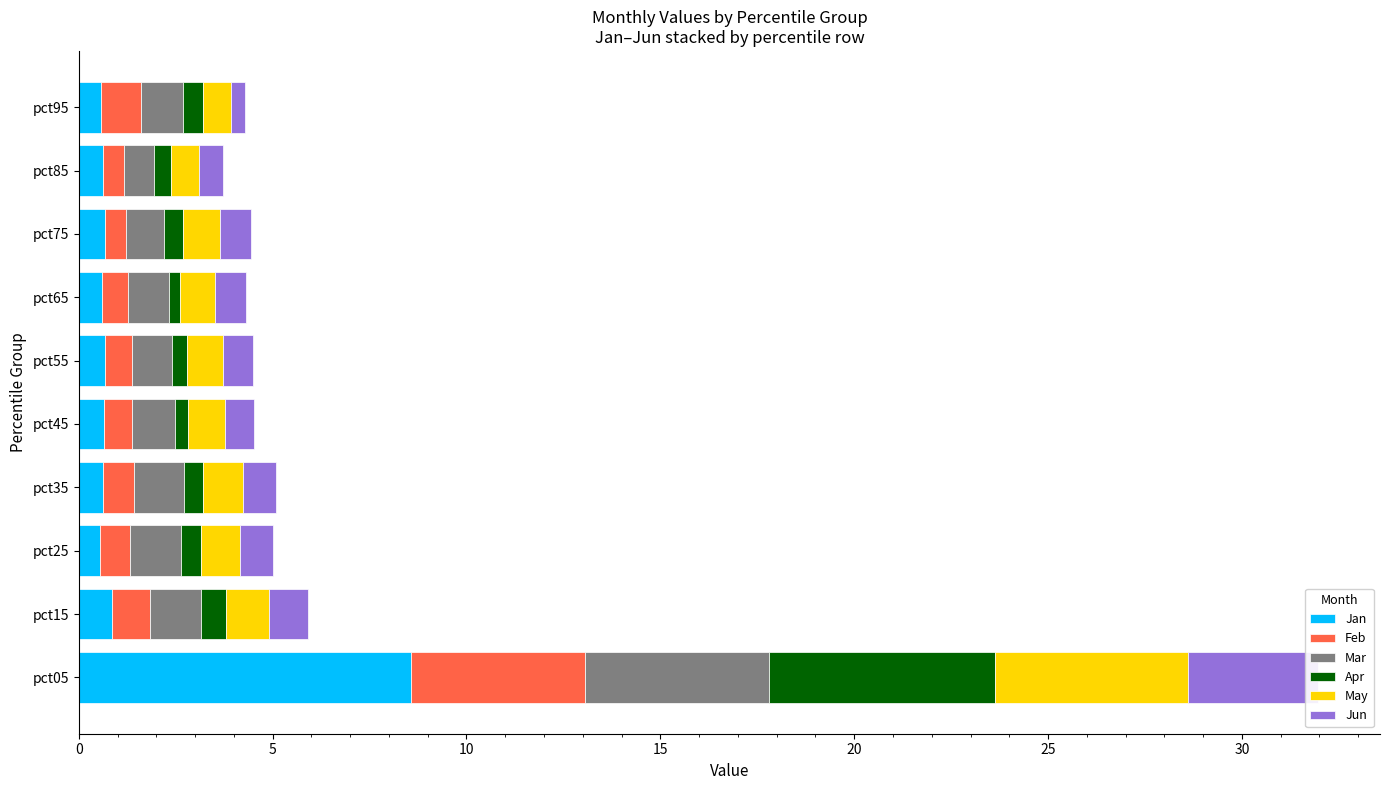

Read the Feb value at pct55.

0.7